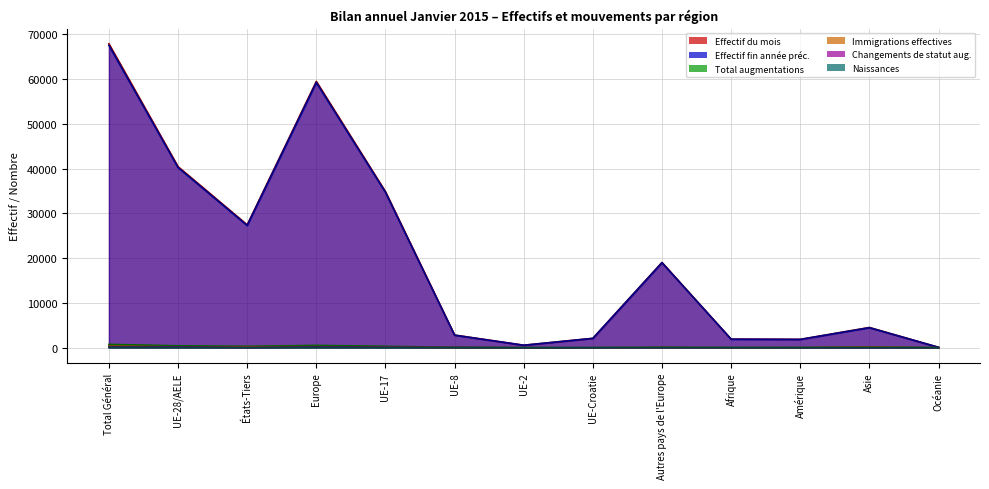

What is the greatest value displayed?

67903